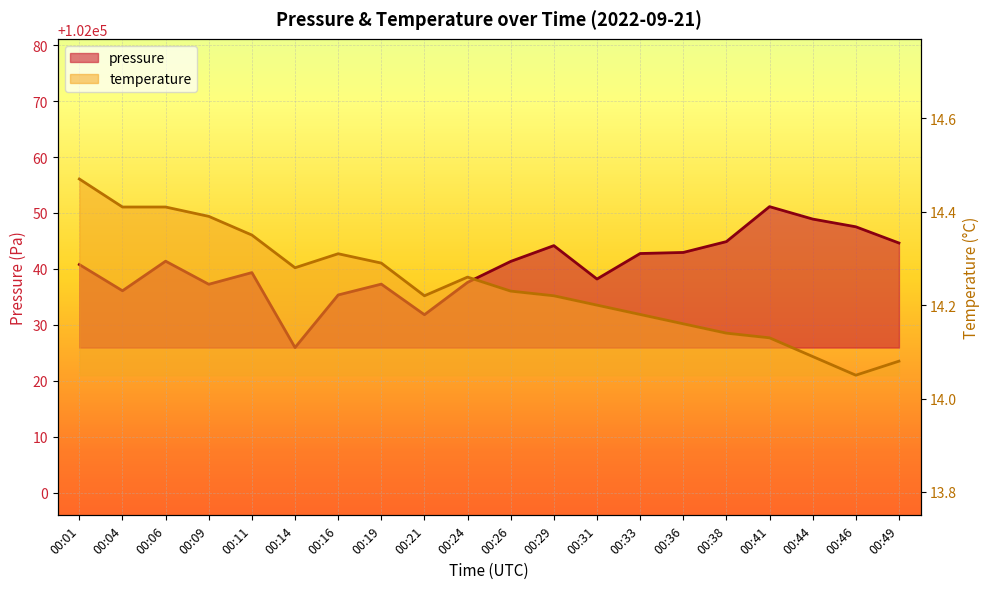

True or false: temperature and pressure intersect in this chart.

False